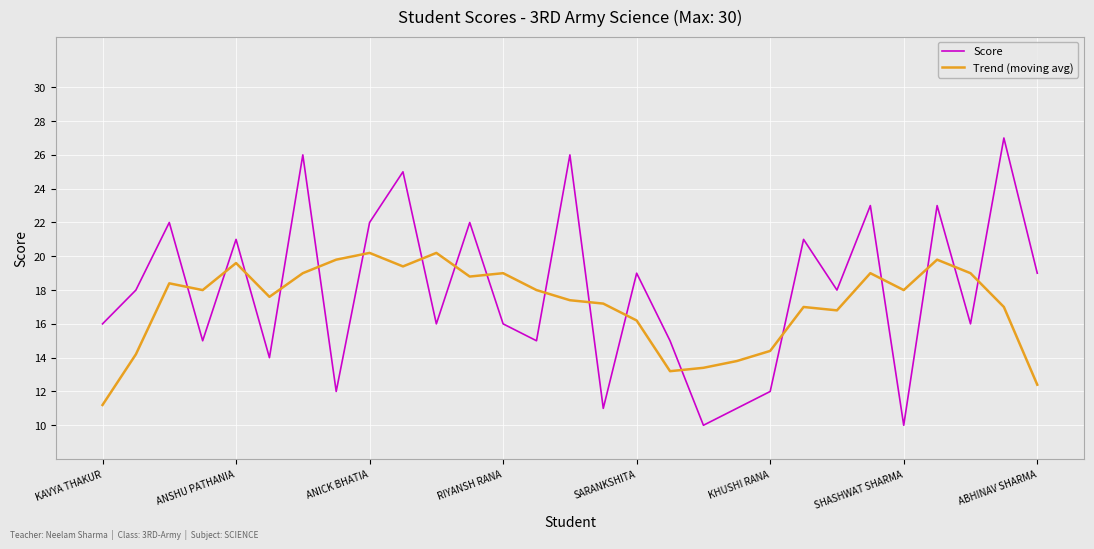

After their last crossing, which series has the higher values: Score or Trend (moving avg)?

Score